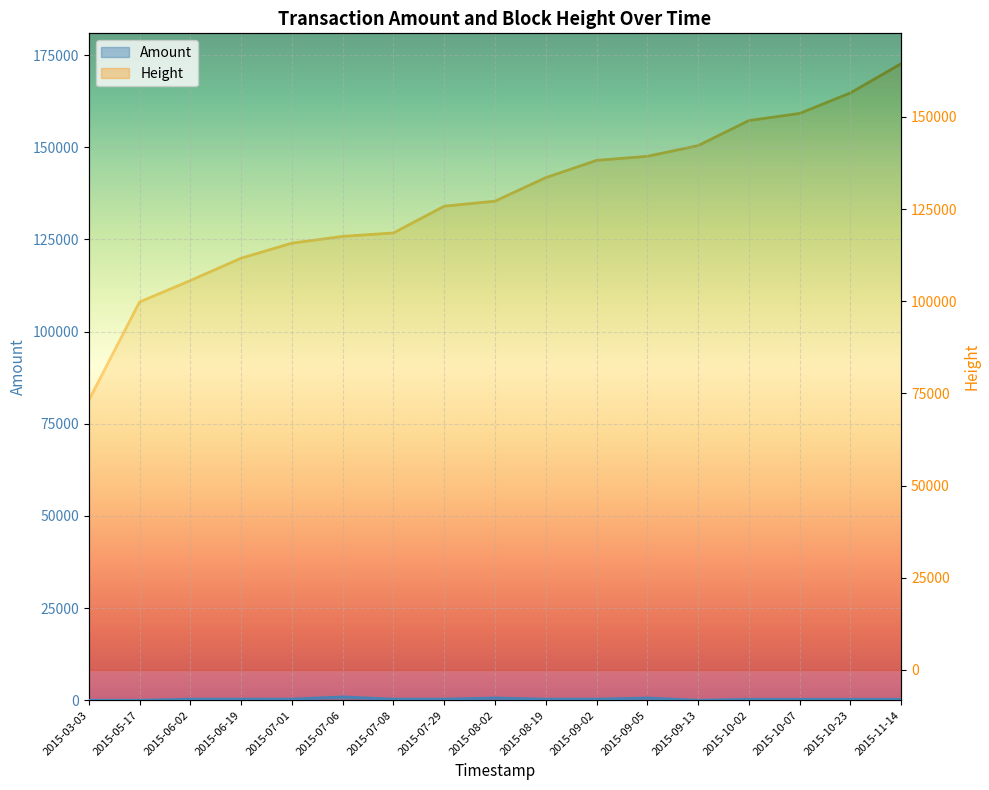

What is the sum of all Amount values?

5244.9